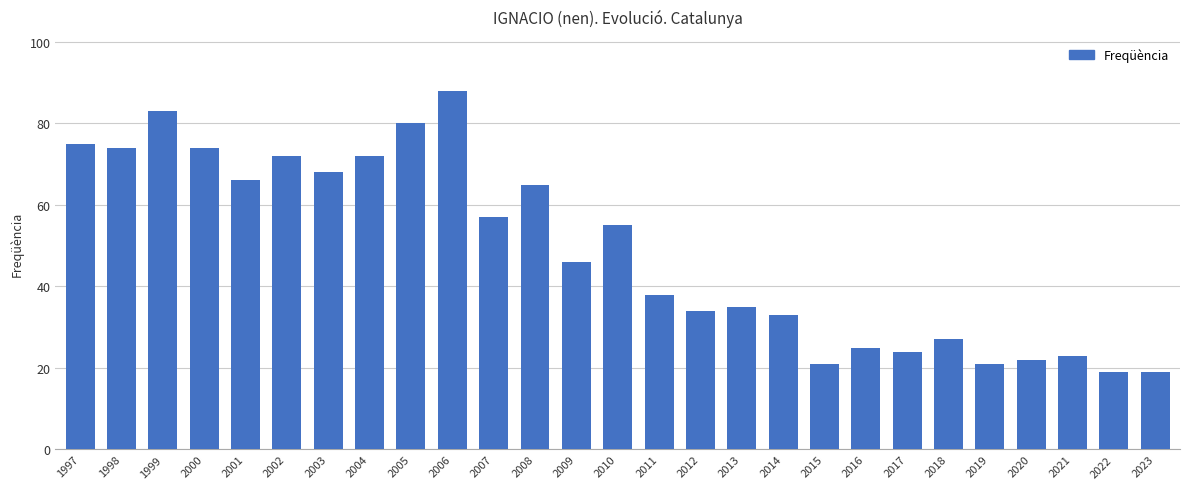

What is the sum of the values at 2015 and 2004?

93